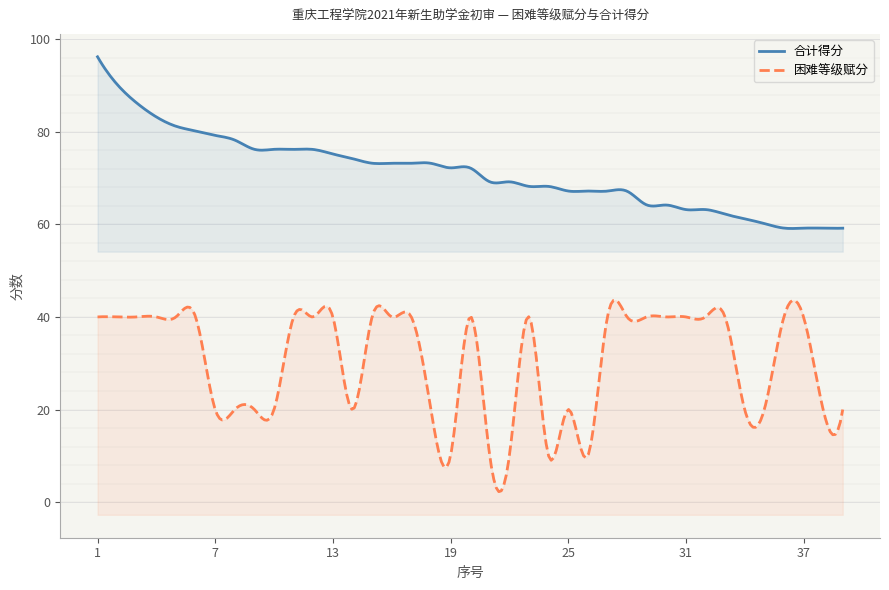

What is the spread (max minus min) of values at 28?

27.2